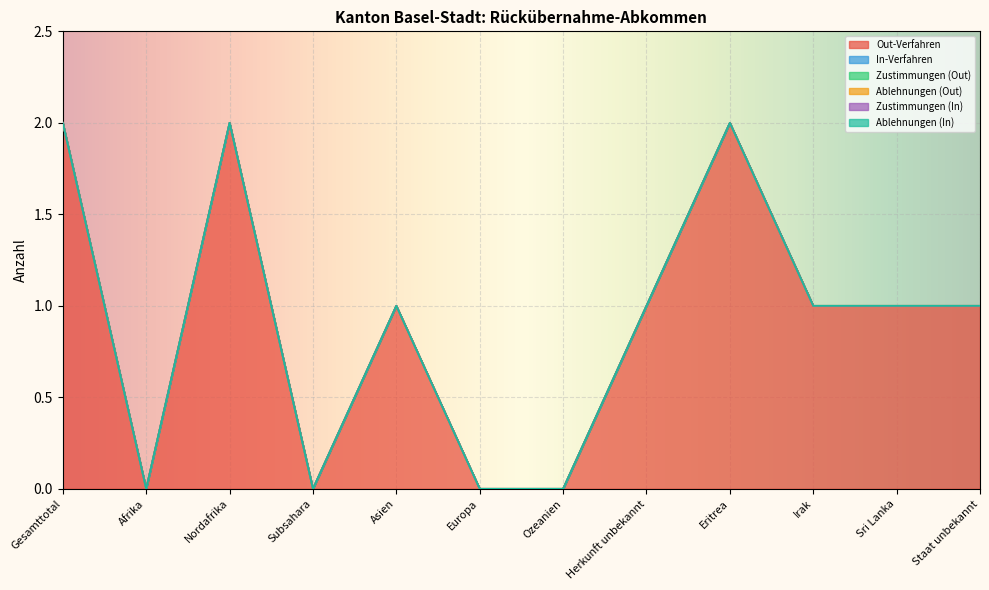

At which label does Zustimmungen (Out) reach its peak?

Gesamttotal